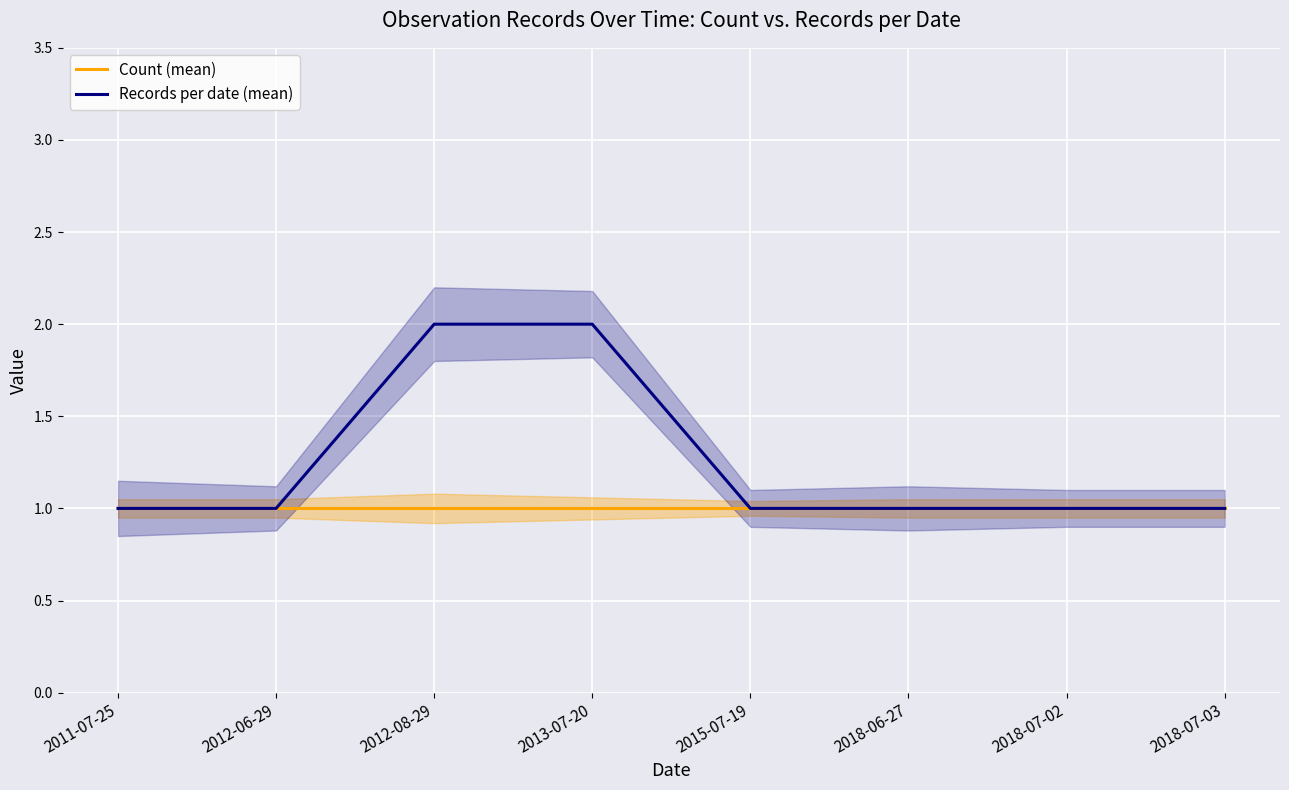

True or false: Records per date (mean) and Count (mean) cross at least once.

False